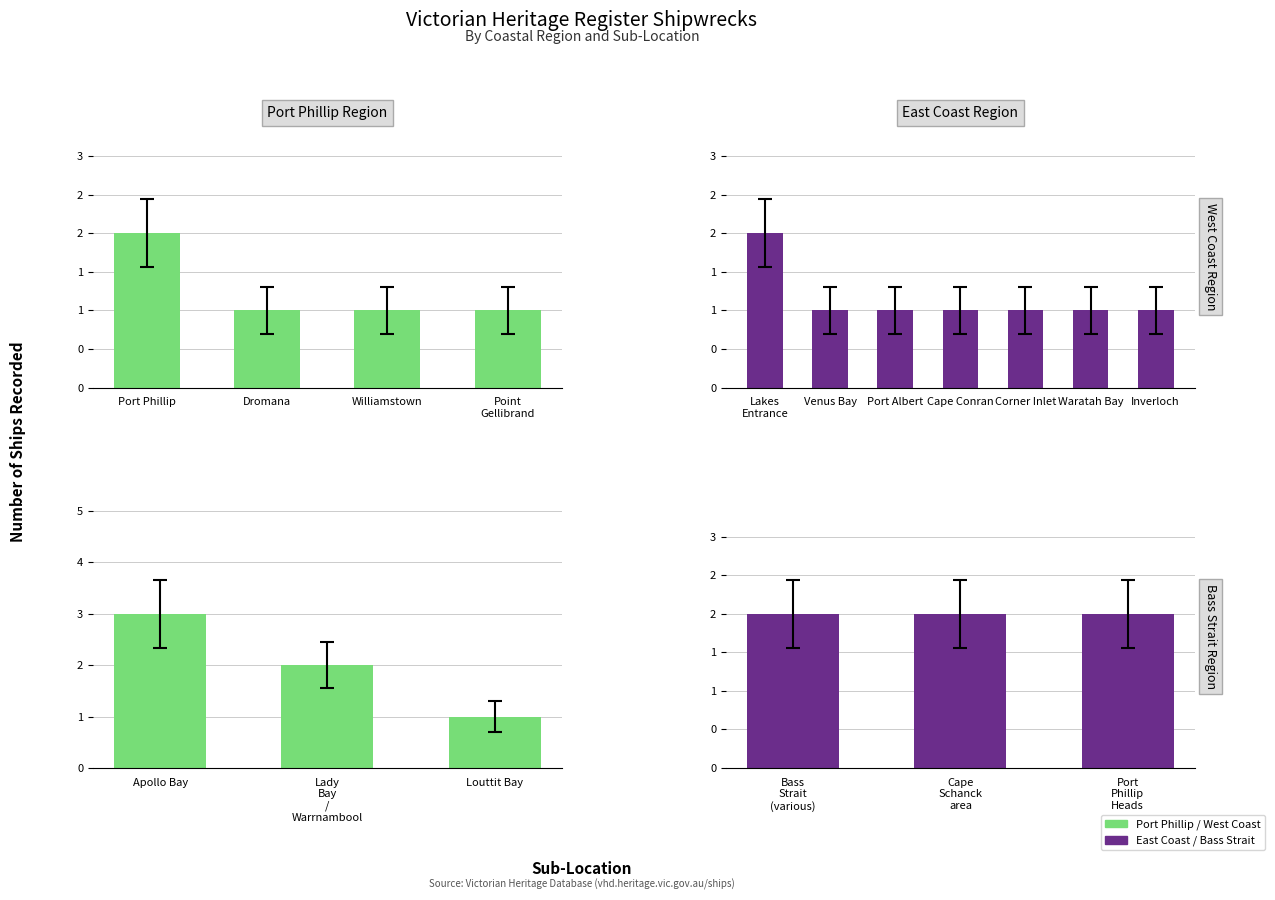

What is the difference between the maximum and minimum values?

2